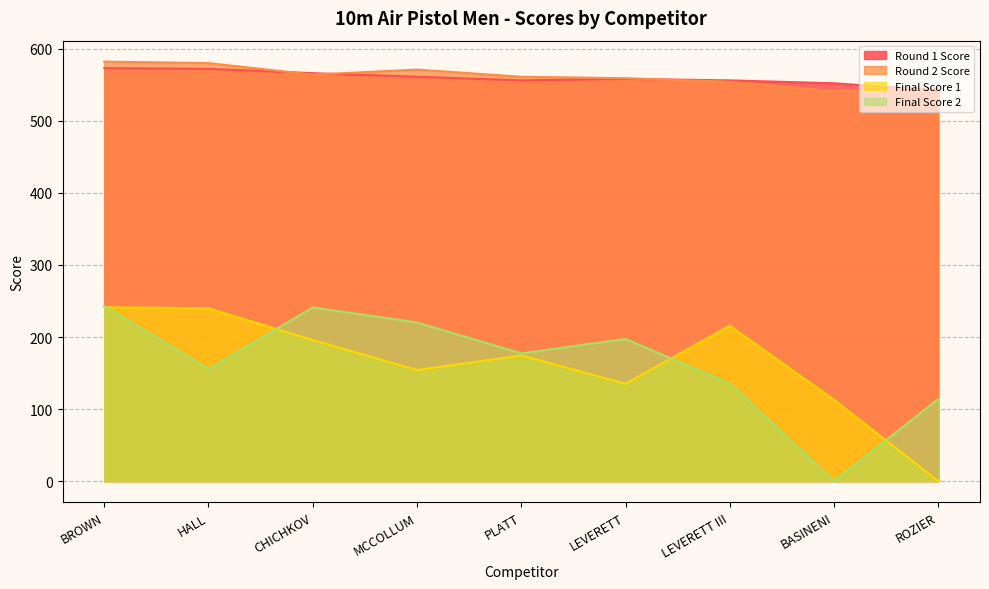

How many interior local peaks does the Final Score 2 series have?

2